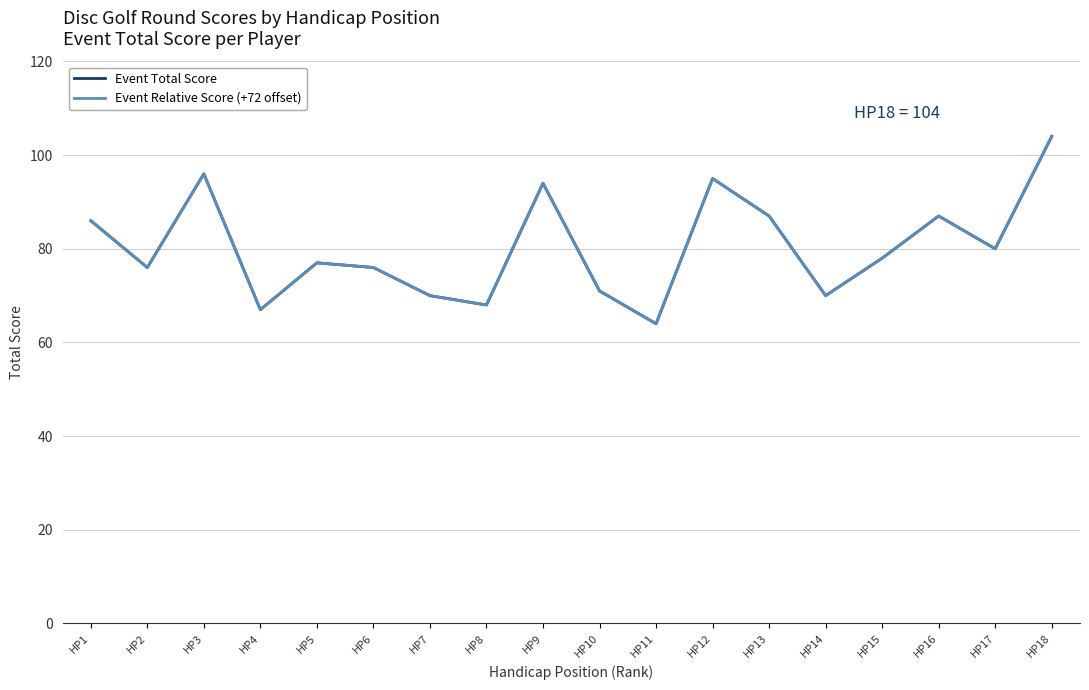

Is this an area chart (filled region under the line)?

No